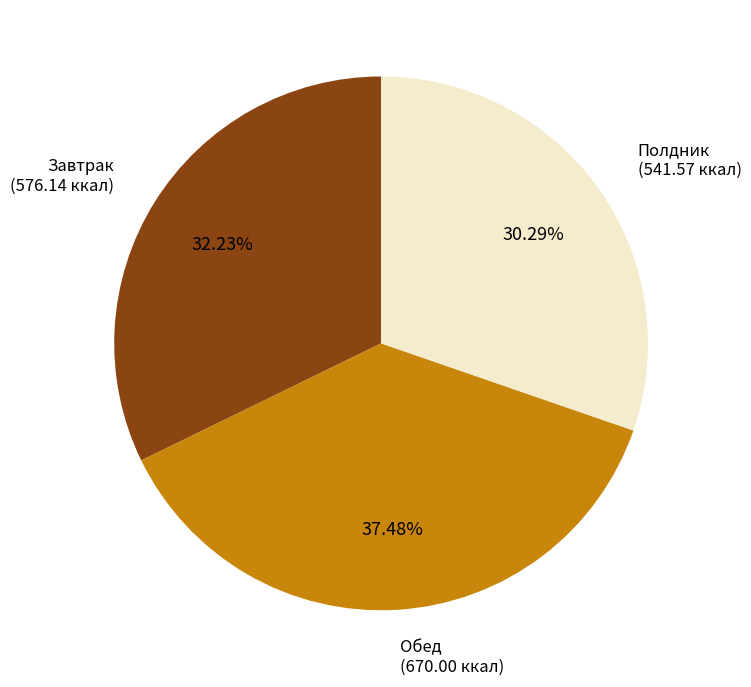

Which has a higher value, Завтрак or Обед?

Обед